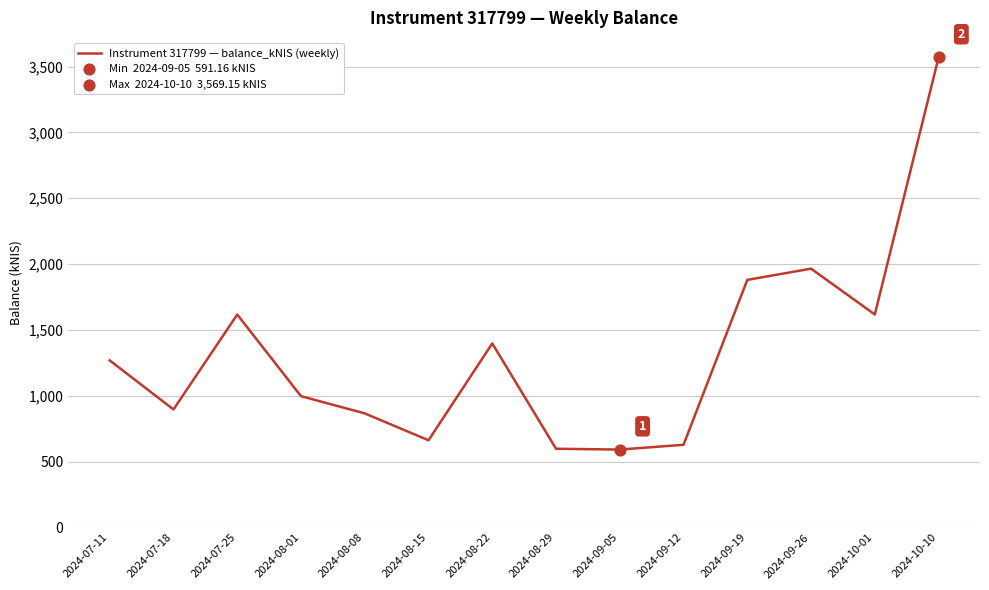

What is the change in value from 2024-07-18 to 2024-10-01?

+721.5